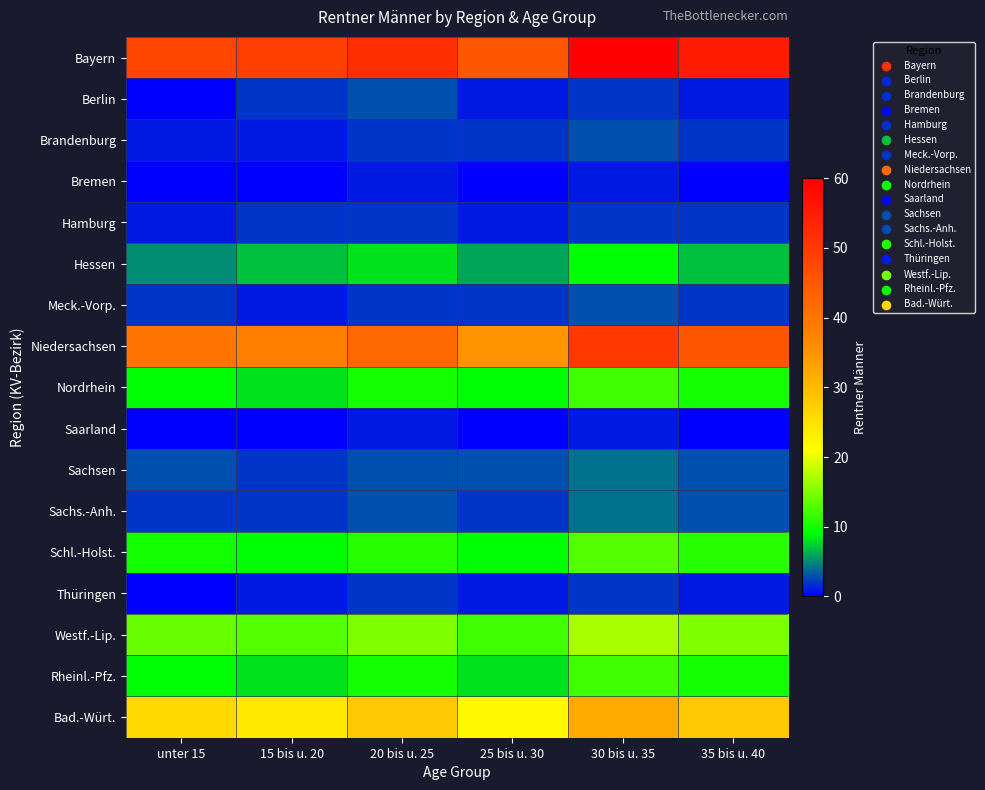

Reading left to right, list all the values displayed in this chart.

Bayern: unter 15=48	15 bis u. 20=49	20 bis u. 25=52	25 bis u. 30=45	30 bis u. 35=60	35 bis u. 40=55
Berlin: unter 15=0	15 bis u. 20=2	20 bis u. 25=3	25 bis u. 30=1	30 bis u. 35=2	35 bis u. 40=1
Brandenburg: unter 15=1	15 bis u. 20=1	20 bis u. 25=2	25 bis u. 30=2	30 bis u. 35=3	35 bis u. 40=2
Bremen: unter 15=0	15 bis u. 20=0	20 bis u. 25=1	25 bis u. 30=0	30 bis u. 35=1	35 bis u. 40=0
Hamburg: unter 15=1	15 bis u. 20=2	20 bis u. 25=2	25 bis u. 30=1	30 bis u. 35=2	35 bis u. 40=2
Hessen: unter 15=5	15 bis u. 20=7	20 bis u. 25=8	25 bis u. 30=6	30 bis u. 35=9	35 bis u. 40=7
Meck.-Vorp.: unter 15=2	15 bis u. 20=1	20 bis u. 25=2	25 bis u. 30=2	30 bis u. 35=3	35 bis u. 40=2
Niedersachsen: unter 15=40	15 bis u. 20=38	20 bis u. 25=42	25 bis u. 30=35	30 bis u. 35=50	35 bis u. 40=45
Nordrhein: unter 15=9	15 bis u. 20=8	20 bis u. 25=10	25 bis u. 30=9	30 bis u. 35=12	35 bis u. 40=10
Saarland: unter 15=0	15 bis u. 20=0	20 bis u. 25=1	25 bis u. 30=0	30 bis u. 35=1	35 bis u. 40=0
Sachsen: unter 15=3	15 bis u. 20=2	20 bis u. 25=3	25 bis u. 30=3	30 bis u. 35=4	35 bis u. 40=3
Sachs.-Anh.: unter 15=2	15 bis u. 20=2	20 bis u. 25=3	25 bis u. 30=2	30 bis u. 35=4	35 bis u. 40=3
Schl.-Holst.: unter 15=10	15 bis u. 20=9	20 bis u. 25=11	25 bis u. 30=9	30 bis u. 35=13	35 bis u. 40=11
Thüringen: unter 15=0	15 bis u. 20=1	20 bis u. 25=2	25 bis u. 30=1	30 bis u. 35=2	35 bis u. 40=1
Westf.-Lip.: unter 15=14	15 bis u. 20=13	20 bis u. 25=15	25 bis u. 30=12	30 bis u. 35=17	35 bis u. 40=15
Rheinl.-Pfz.: unter 15=9	15 bis u. 20=8	20 bis u. 25=10	25 bis u. 30=8	30 bis u. 35=12	35 bis u. 40=10
Bad.-Würt.: unter 15=26	15 bis u. 20=24	20 bis u. 25=28	25 bis u. 30=22	30 bis u. 35=32	35 bis u. 40=28